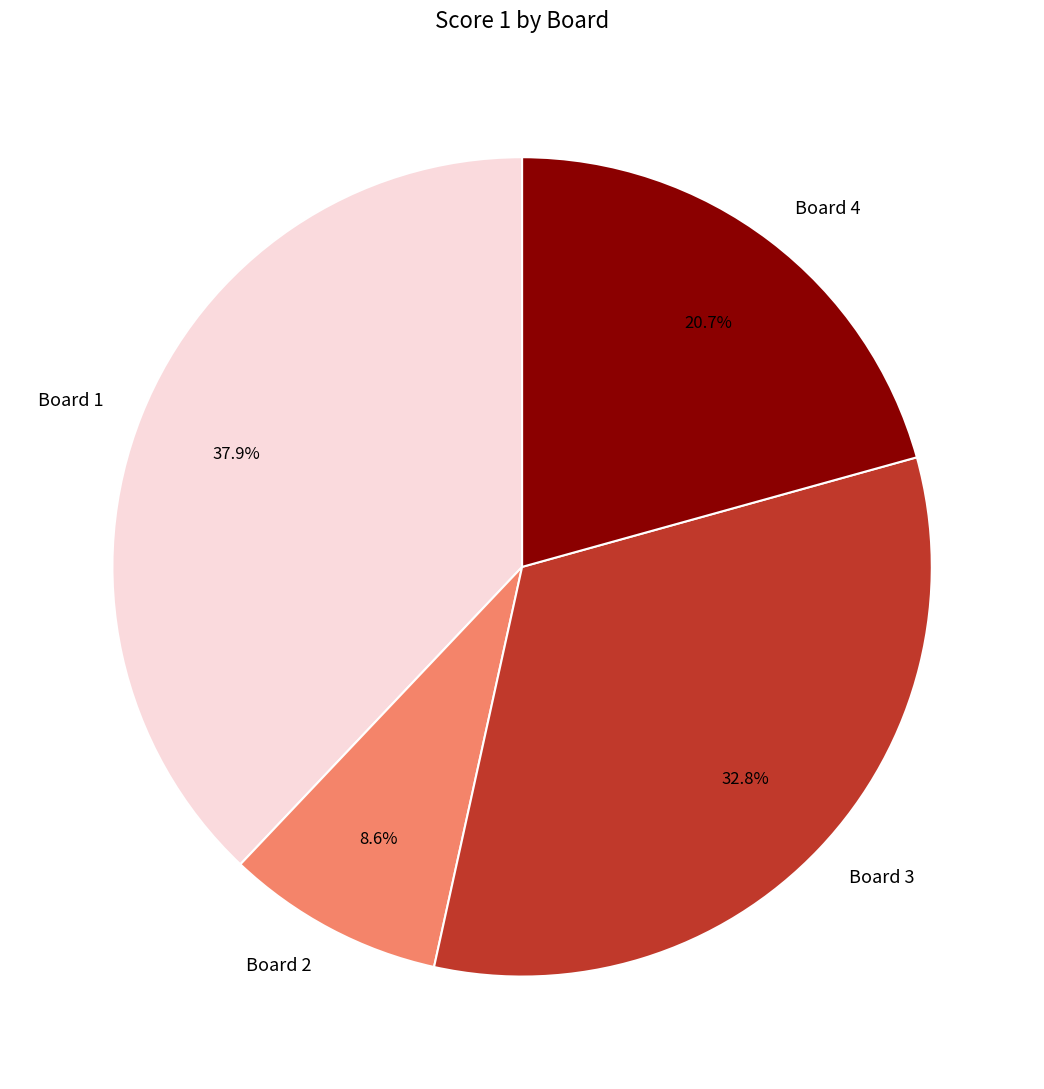

Does Board 3 represent more than half of the total?

No